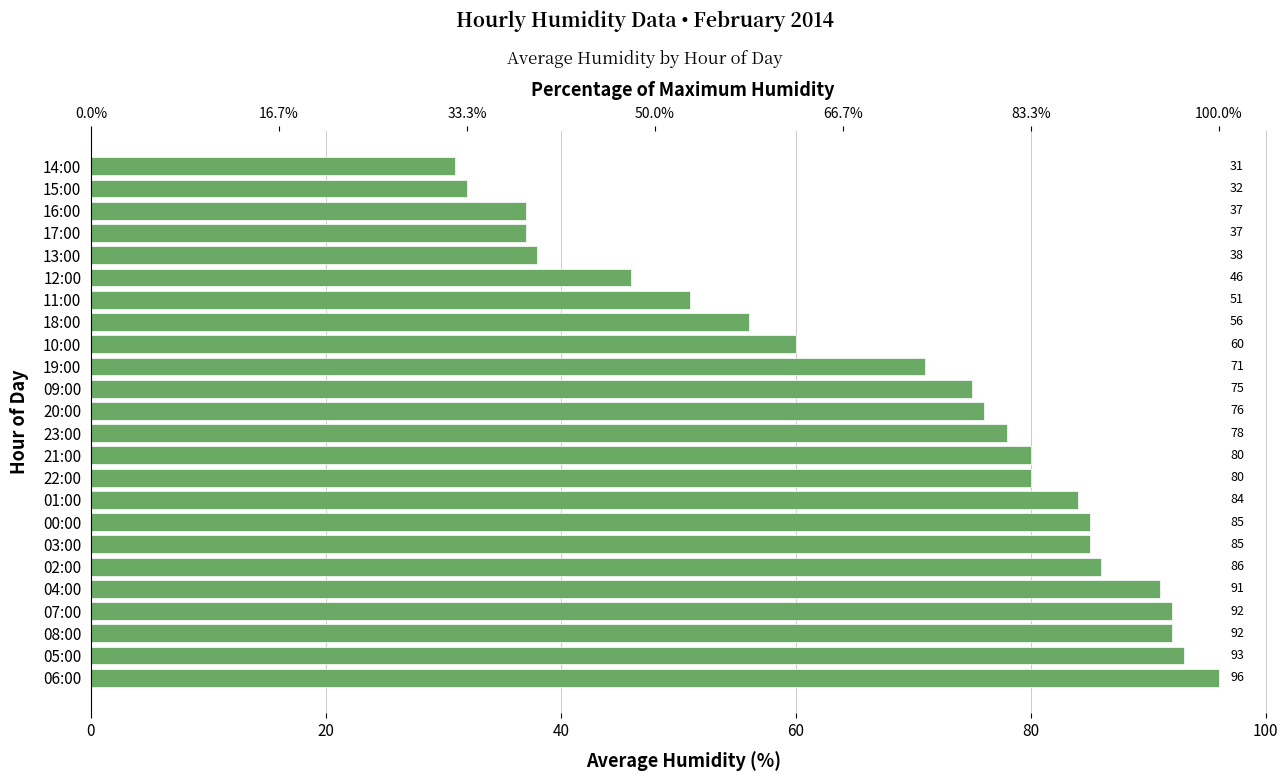

The chart shows a value of 92 at 07:00. True or false?

True